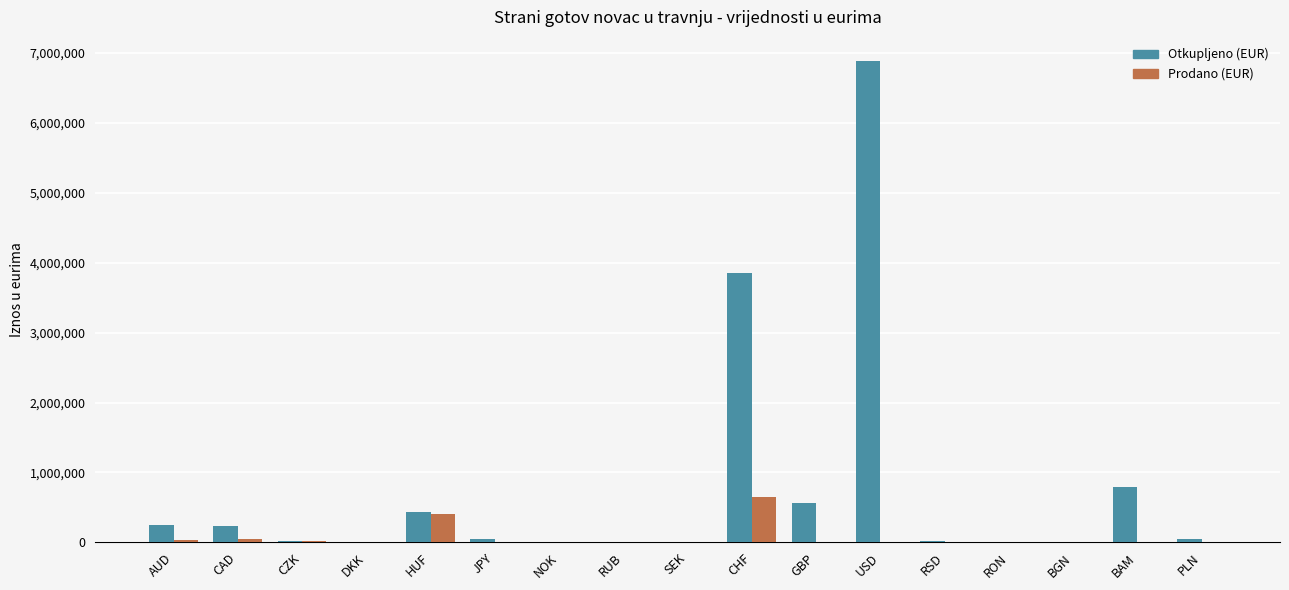

How many groups of bars are there?

17